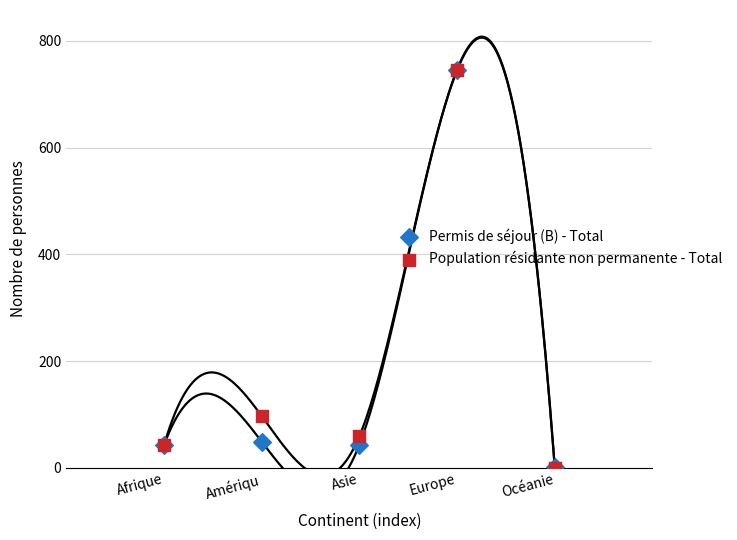

Across all series, what Y value is closest to 373?

97